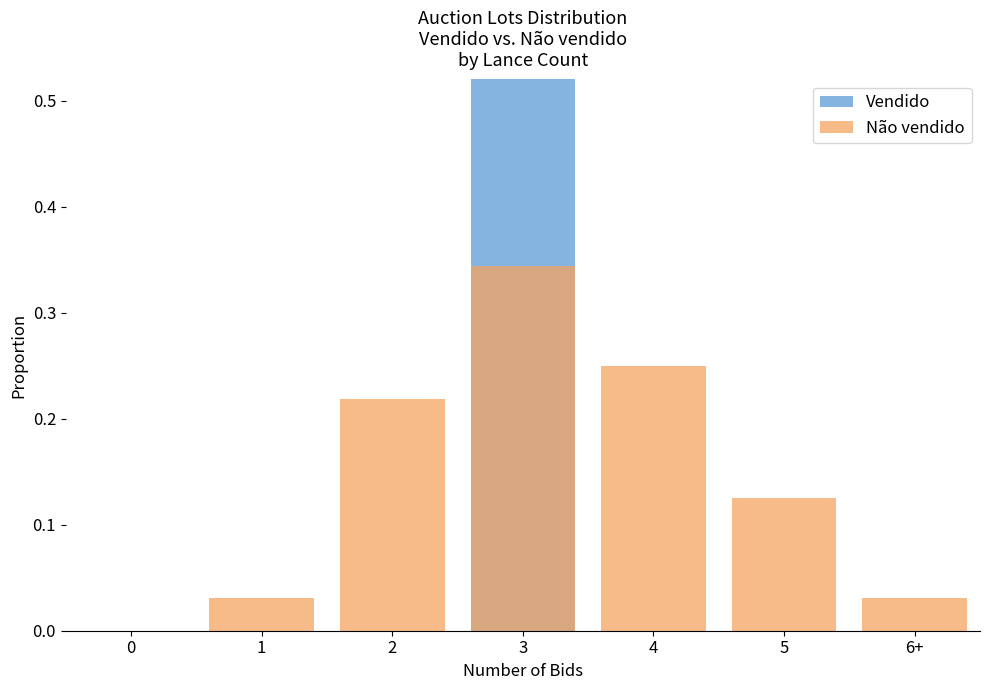

What is the difference between the maximum and second lowest values in the Não vendido series?

0.3